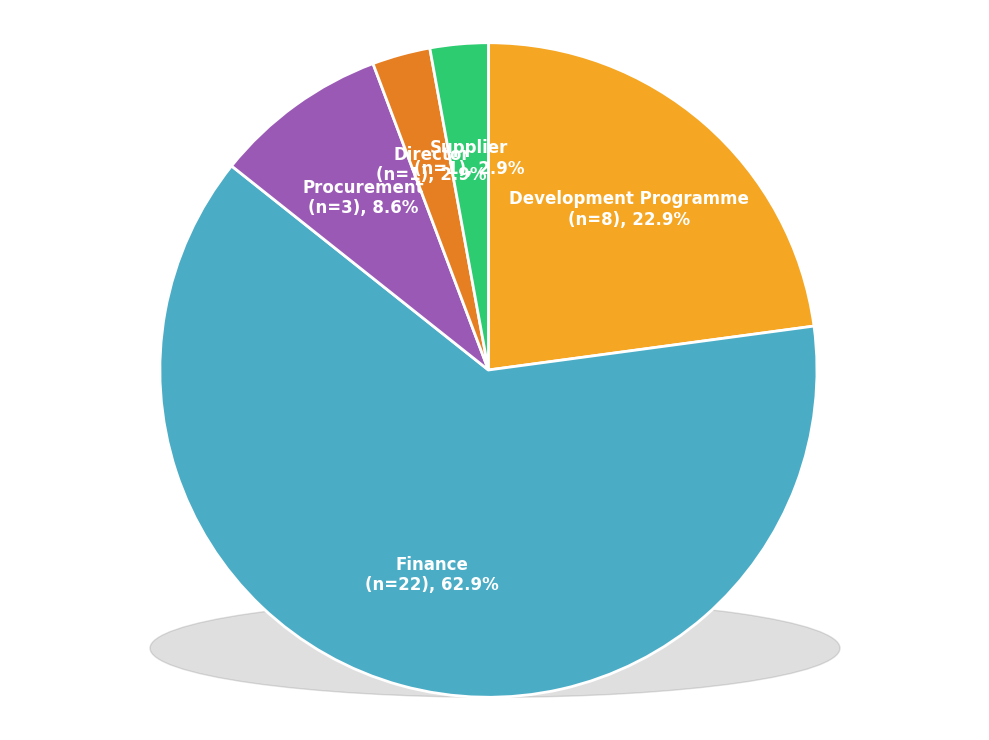

How many segments does this pie chart have?

5